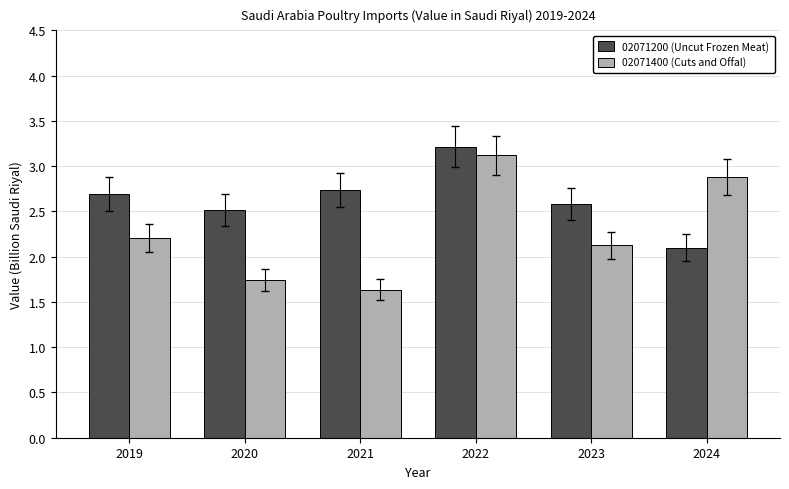

What are all the series names shown in the legend?

02071200 (Uncut Frozen Meat), 02071400 (Cuts and Offal)